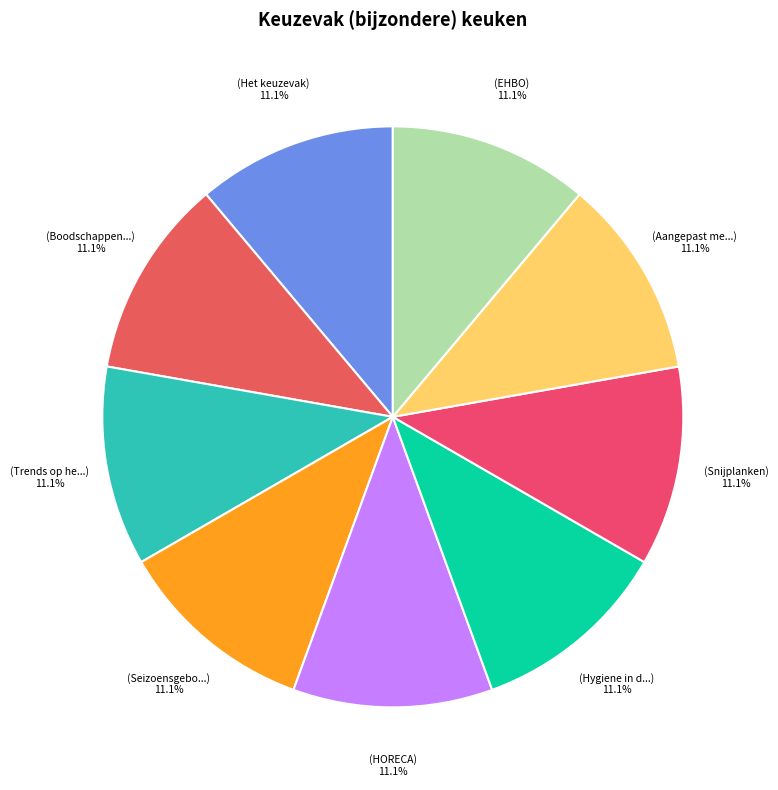

Count the number of slices in the pie.

9